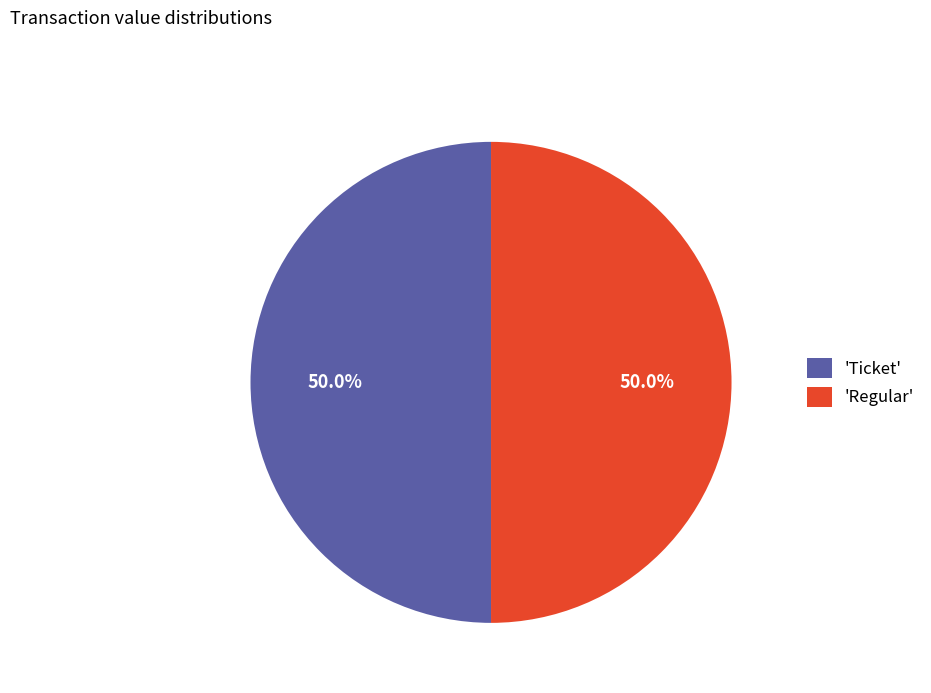

What is the ratio of the value at 'Regular' to the value at 'Ticket'?

1.0